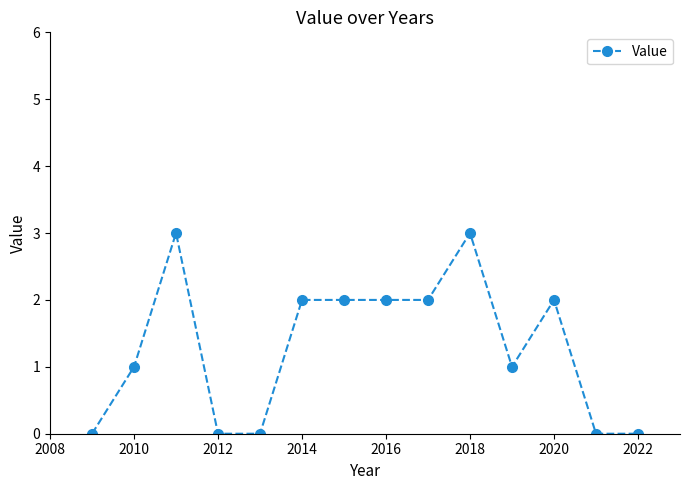

True or false: the data has more than 2 interior local peaks.

True